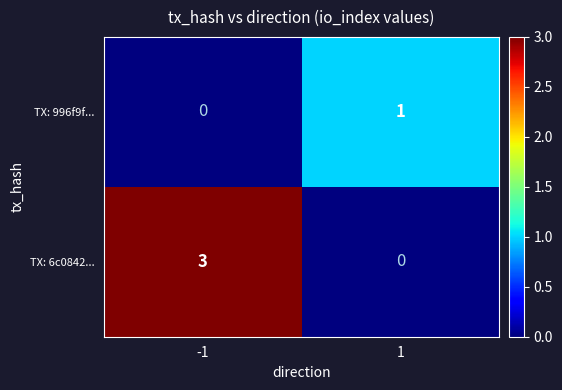

Between -1 and 1, which series saw the biggest shift?

TX: 6c0842...